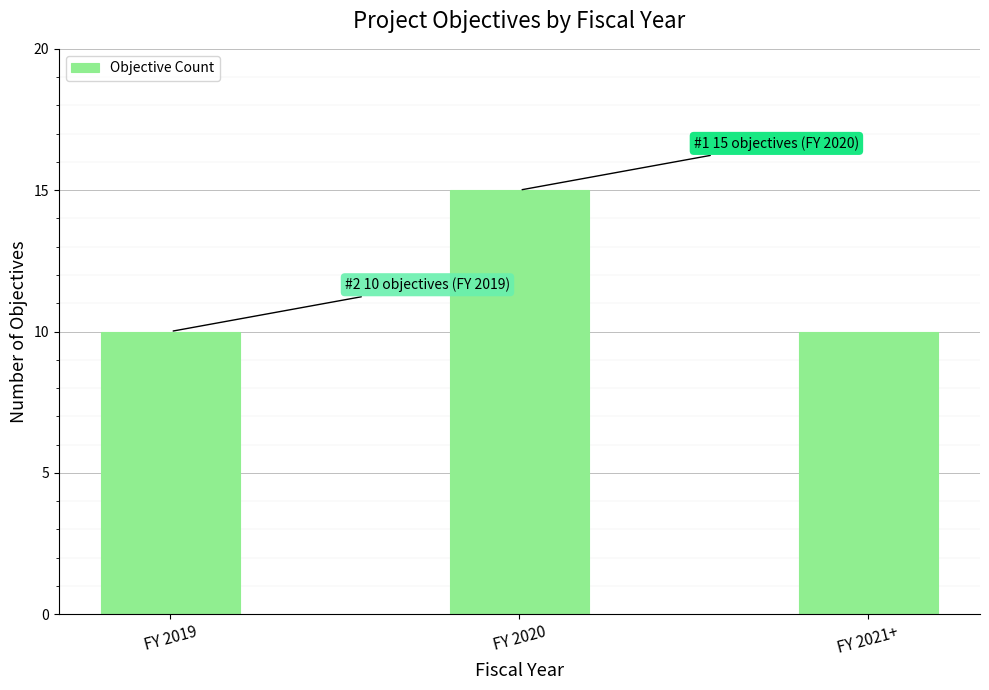

Read the value at FY 2021+.

10